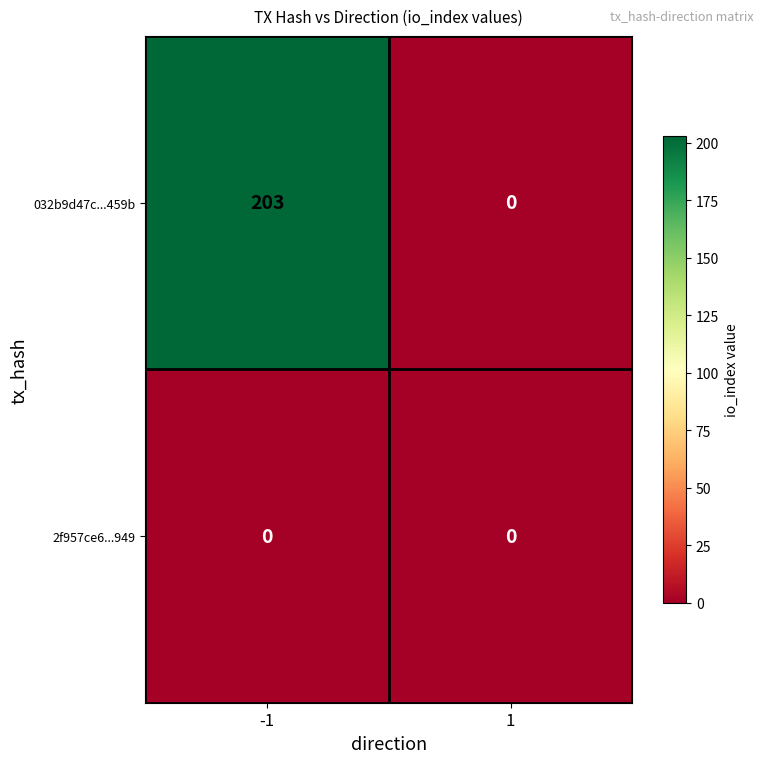

Reading right to left, list all the values displayed in this chart.

032b9d47c...459b: 1=0	-1=203
2f957ce6...949: 1=0	-1=0